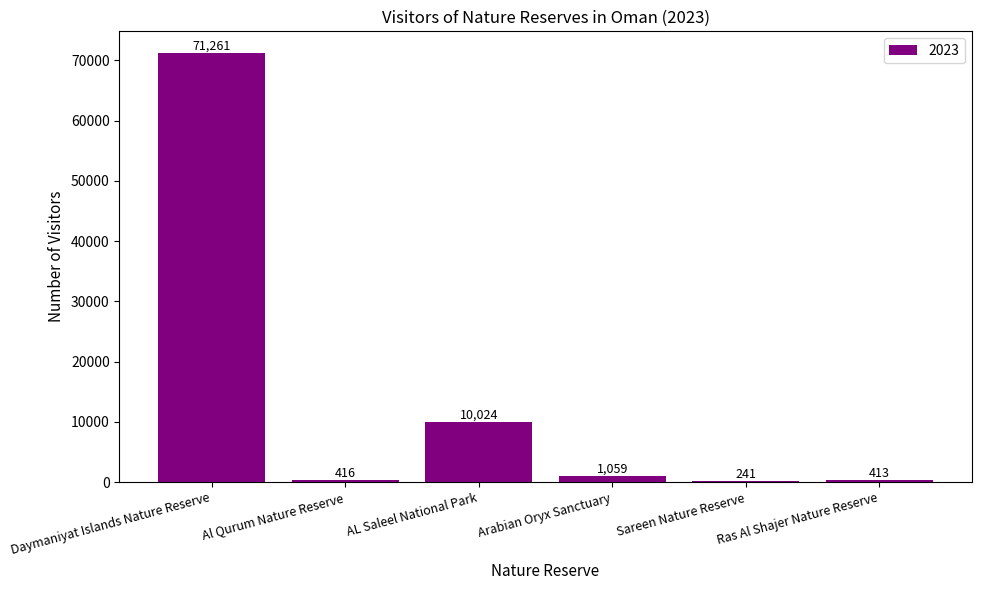

True or false: the data shows 71261 at Daymaniyat Islands Nature Reserve.

True